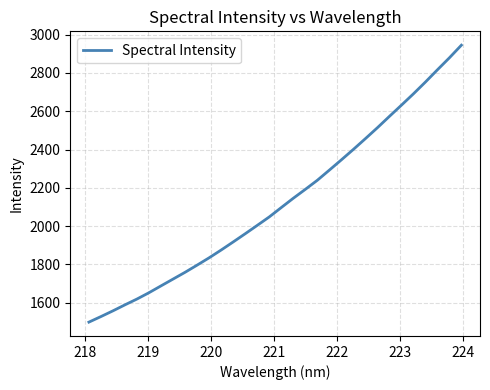

What is the smallest value displayed?

1499.1